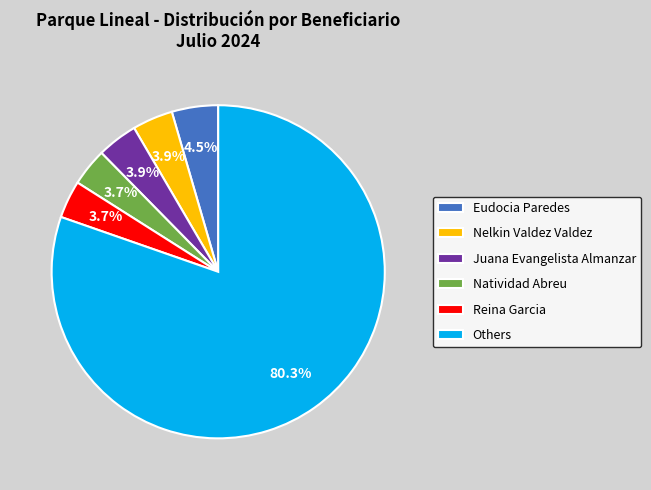

How many segments does this pie chart have?

6